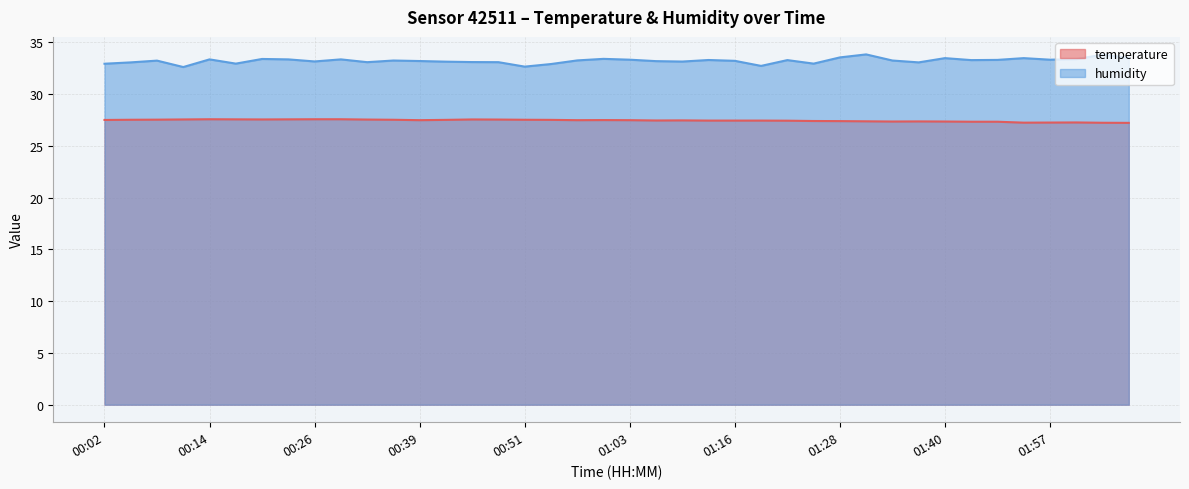

Rank the categories by temperature value from highest to lowest.

00:14, 00:26, 00:29, 00:17, 00:23, 00:11, 00:20, 00:45, 00:33, 00:48, 00:08, 00:05, 00:36, 00:51, 00:42, 00:54, 00:02, 01:00, 00:39, 00:57, 01:03, 01:10, 01:07, 01:13, 01:16, 01:19, 01:22, 01:25, 01:28, 01:31, 01:37, 01:34, 01:40, 01:44, 01:47, 02:00, 01:57, 01:53, 02:06, 02:10